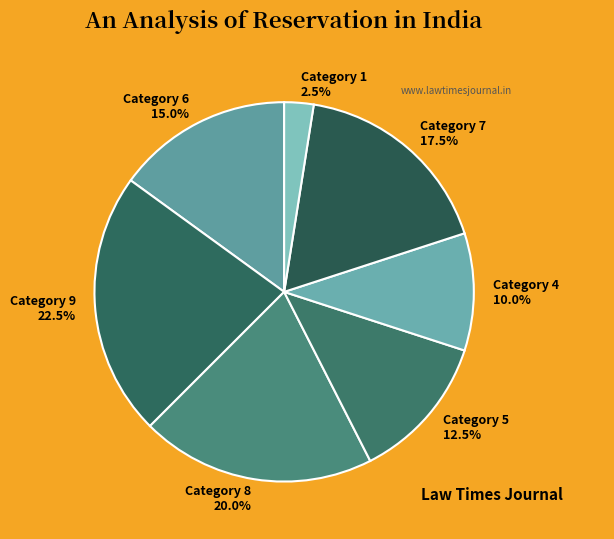

Which category has the smallest portion of the pie?

Category 1